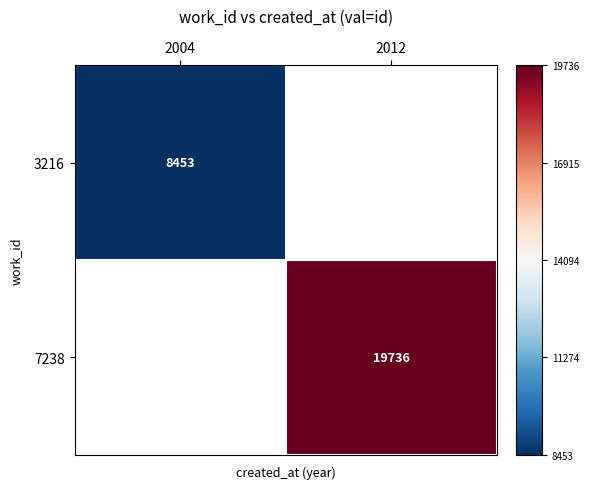

True or false: 3216 has a value of 4204 at 2004.

False